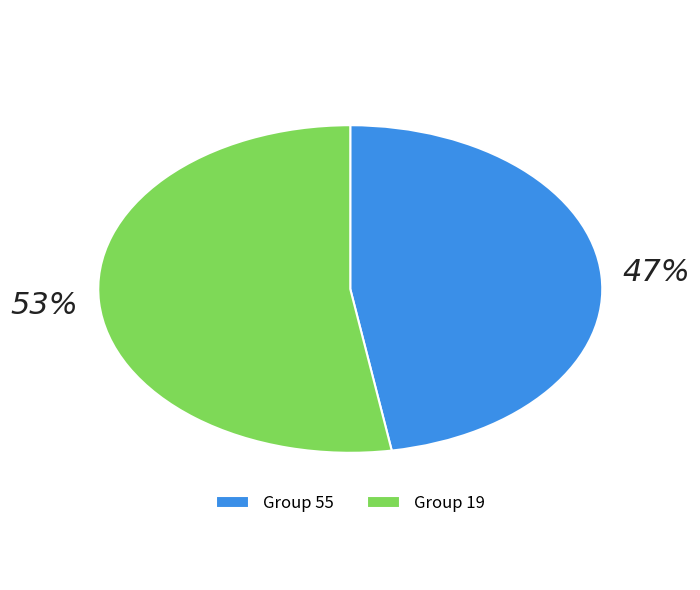

Do Group 19 and Group 55 together represent more than half of the pie?

Yes